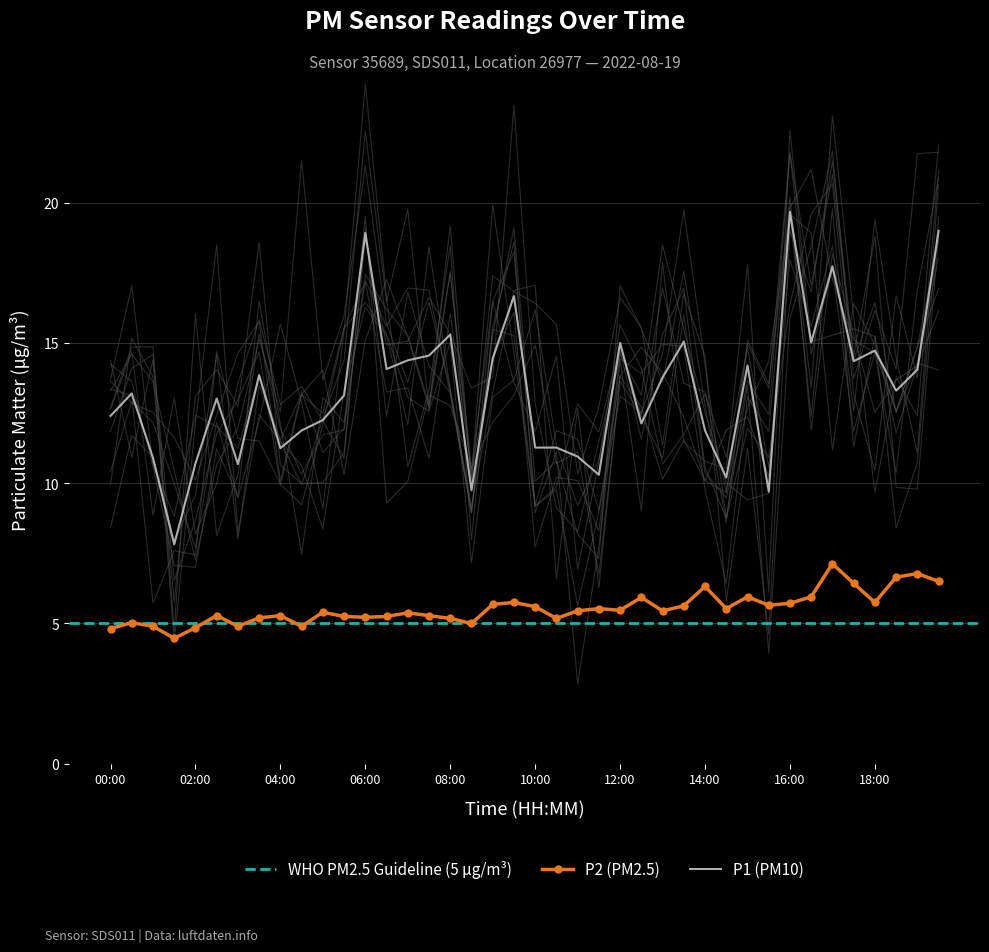

What is the sum of all P1 values?

532.7